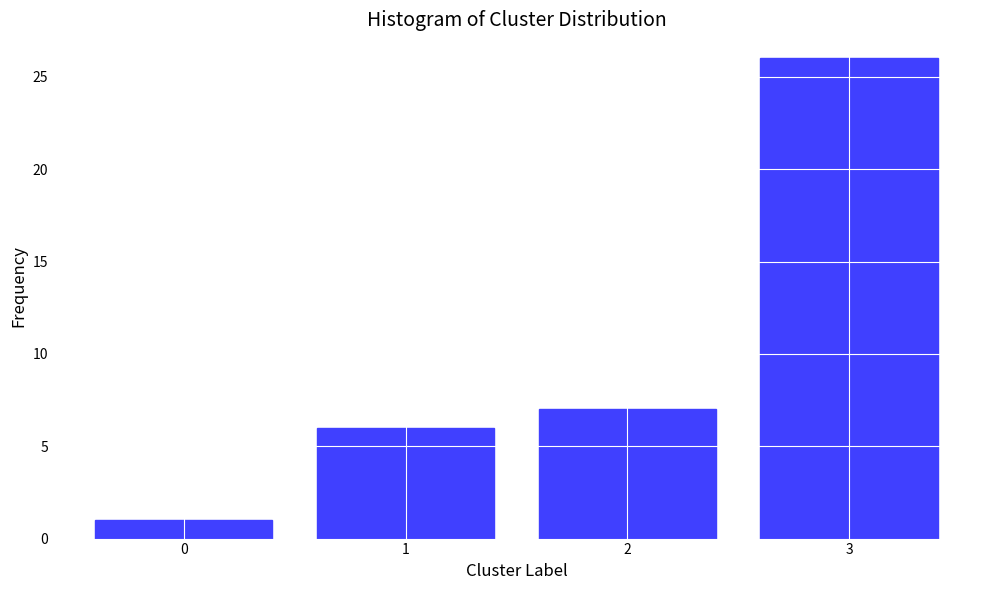

Reading left to right, list all the values displayed in this chart.

1	6	7	26